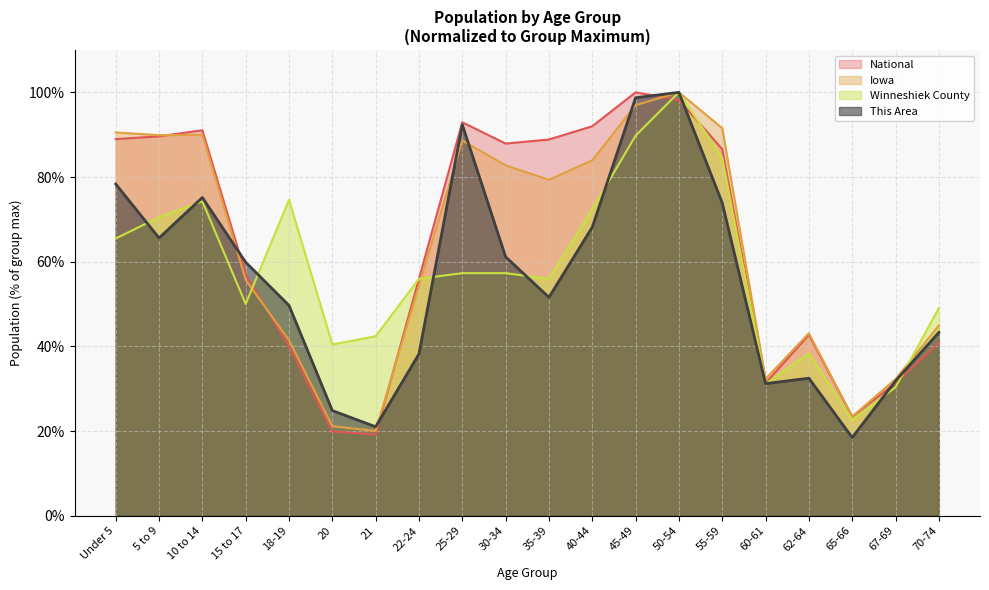

What is the difference between the second highest and second lowest values in the This Area series?

77.7